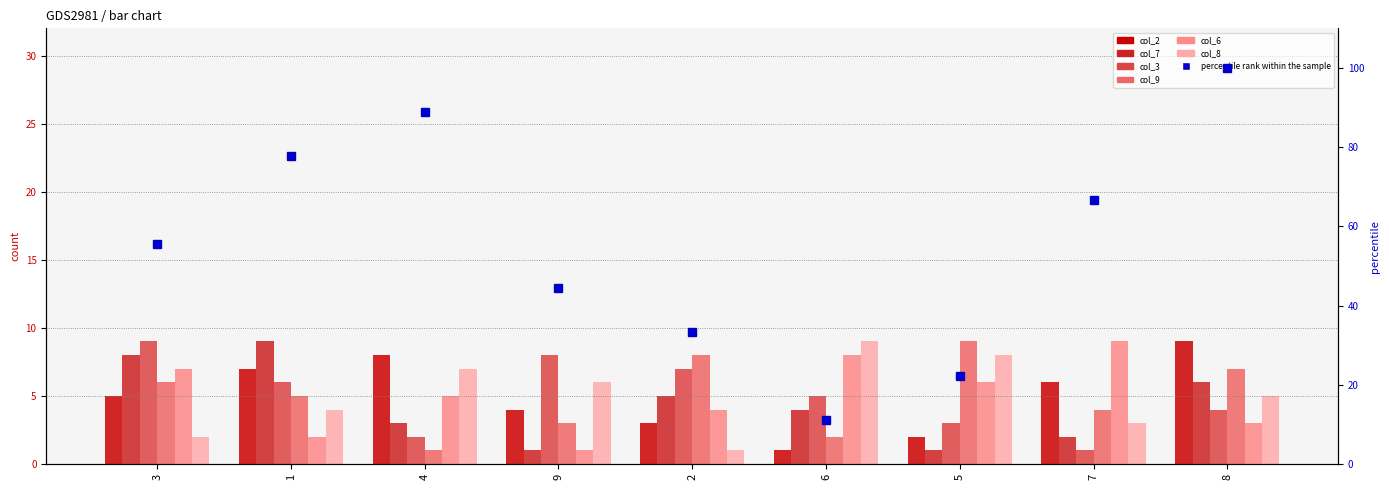

Rank the series at 6 from lowest to highest value.

col_2, col_9, col_7, col_3, col_6, col_8